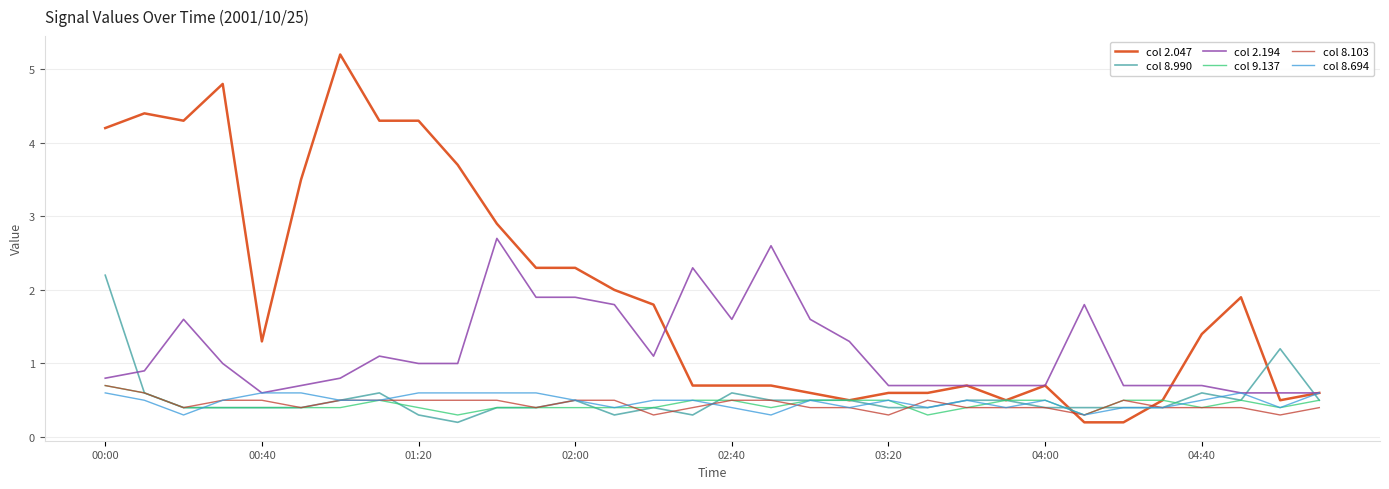

Which series has the largest range (max minus min)?

col 2.047